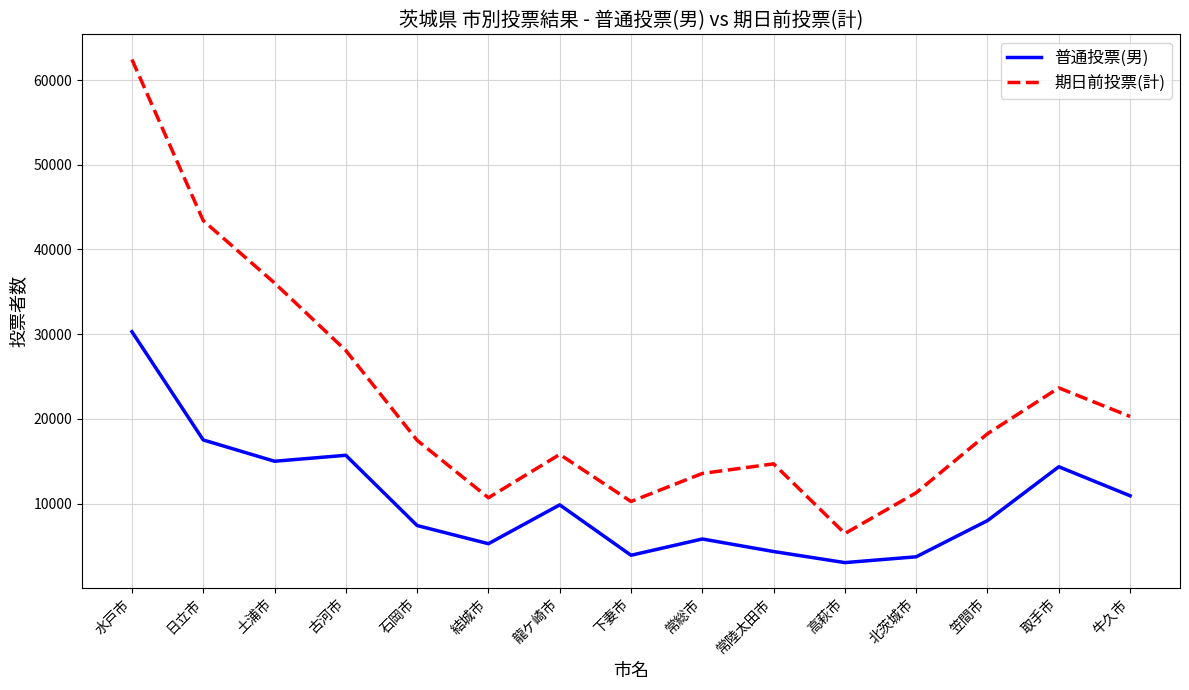

What is the difference between the 普通投票(男) values at 日立市 and 高萩市?

14476